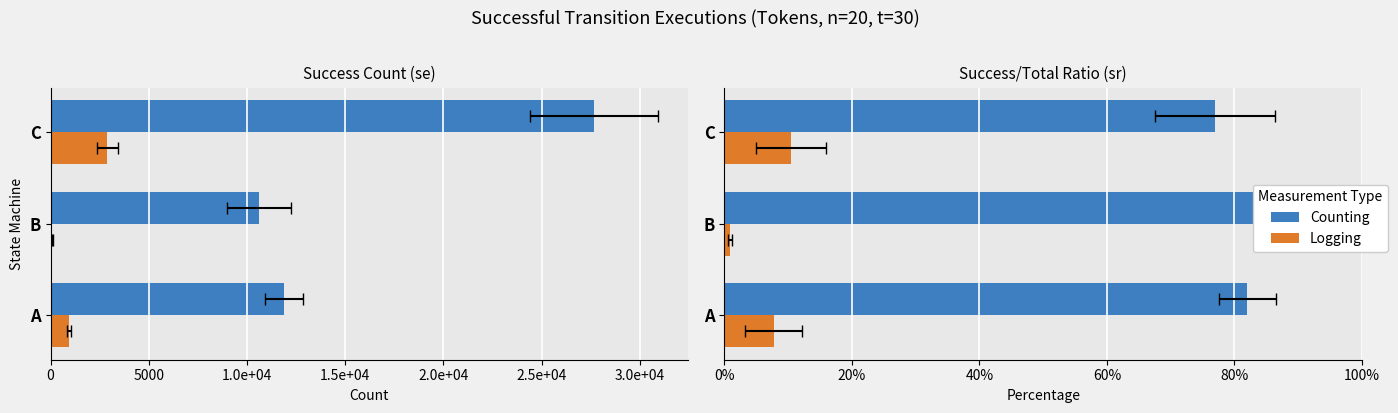

True or false: Counting has a value of 1.1 at A.

False